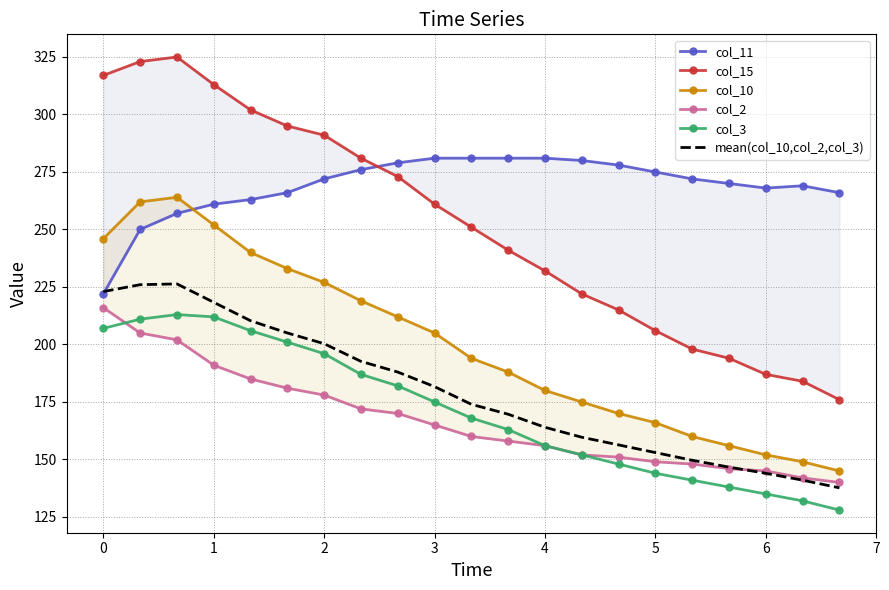

What is the lowest value of the col_3 series?

128.0